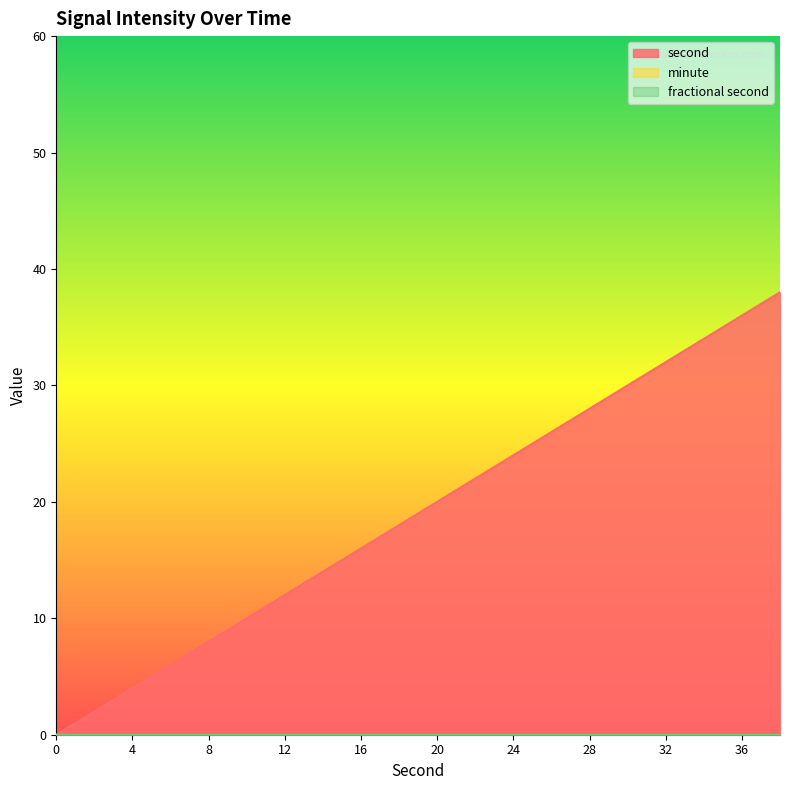

Reading left to right, extract all data points from this chart.

second: 0=0	2=2	4=4	6=6	8=8	10=10	12=12	14=14	16=16	18=18	20=20	22=22	24=24	26=26	28=28	30=30	32=32	34=34	36=36	38=38
minute: 0=0	2=0	4=0	6=0	8=0	10=0	12=0	14=0	16=0	18=0	20=0	22=0	24=0	26=0	28=0	30=0	32=0	34=0	36=0	38=0
fractional second: 0=0	2=0	4=0	6=0	8=0	10=0	12=0	14=0	16=0	18=0	20=0	22=0	24=0	26=0	28=0	30=0	32=0	34=0	36=0	38=0